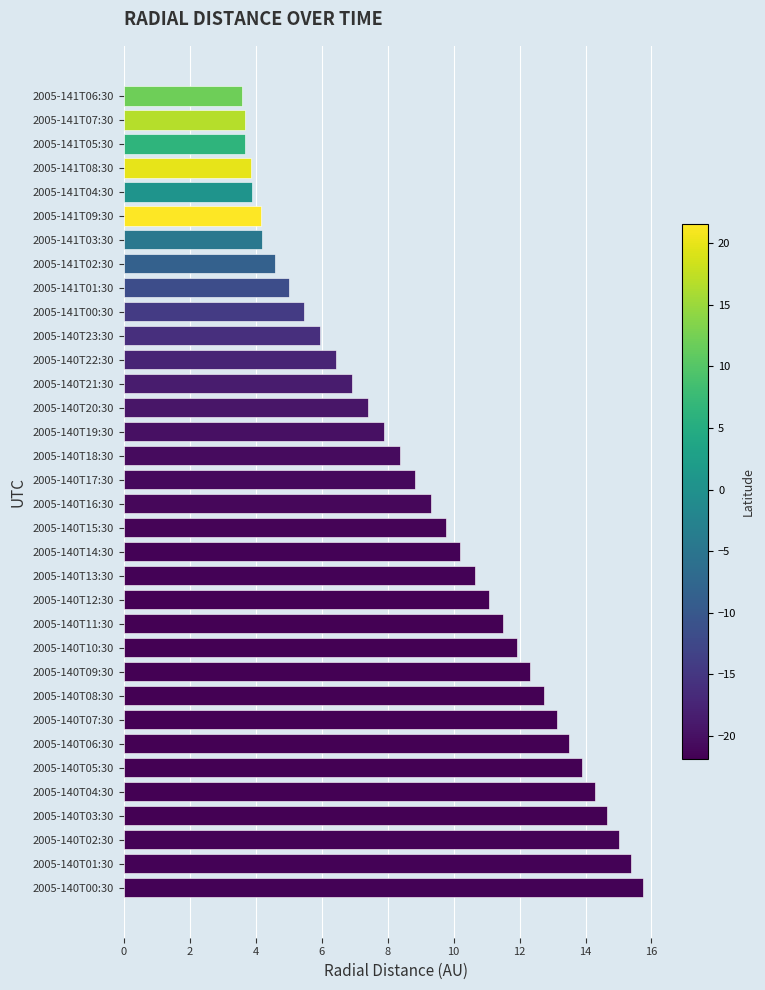

True or false: the data shows 1.9 at 2005-141T00:30.

False